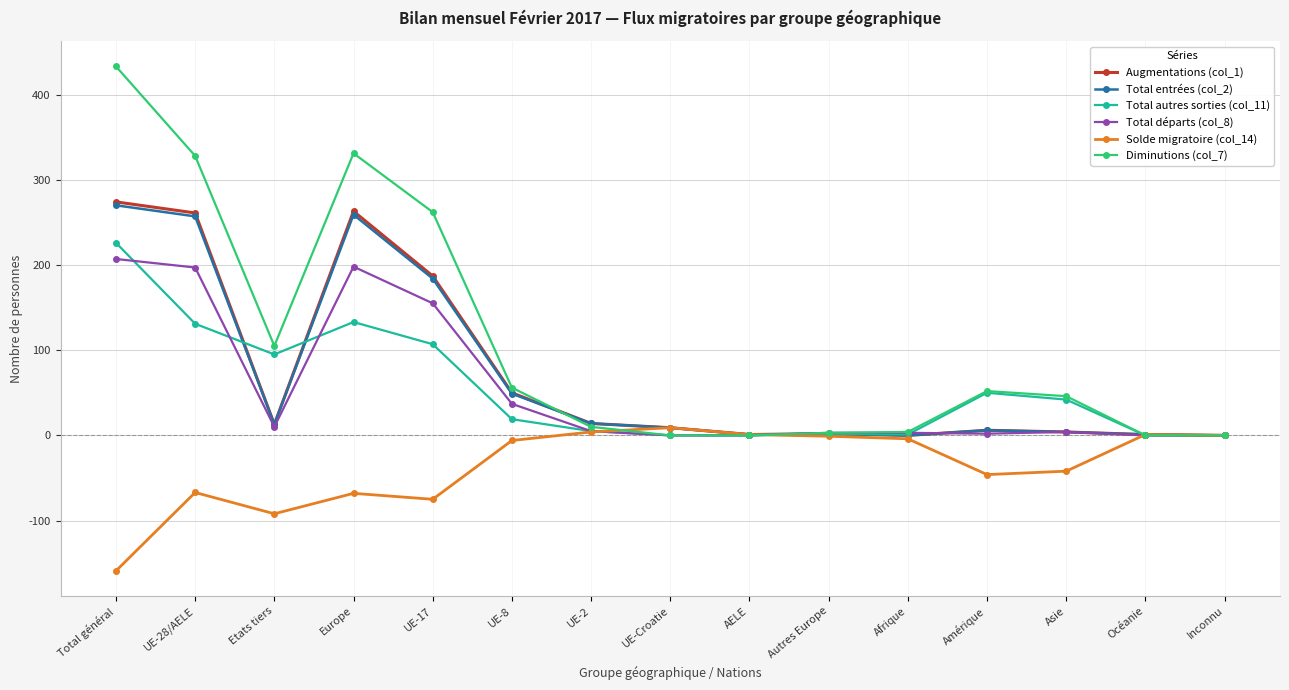

What position from the left is UE-Croatie?

8